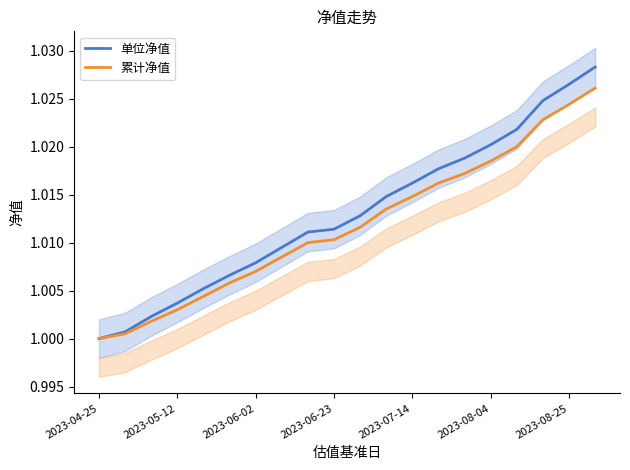

What is the sum of the 单位净值 values at 11 and 8?

2.0